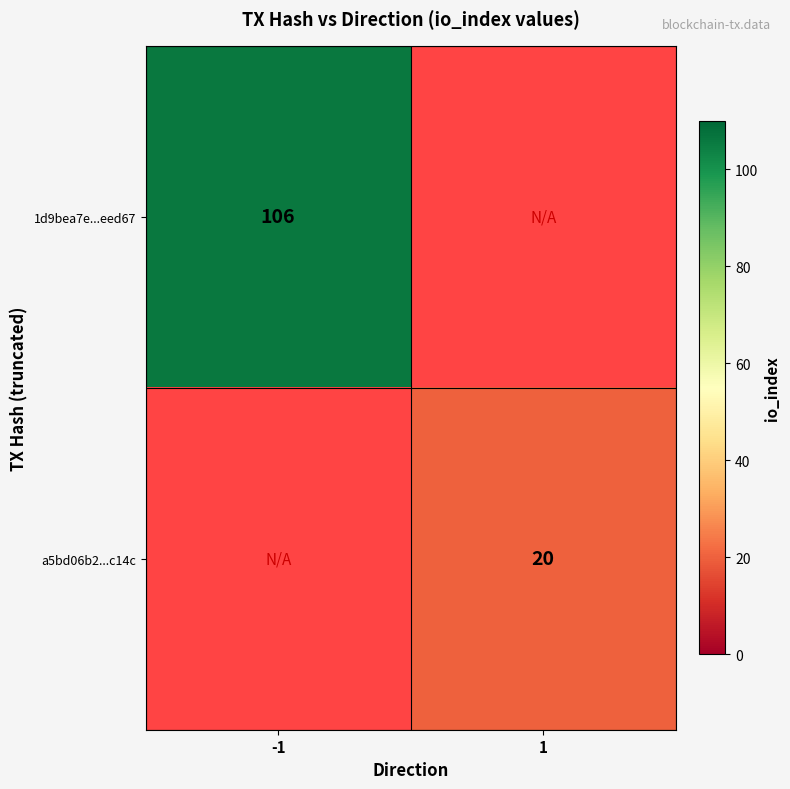

How many categories are shown in the chart?

2